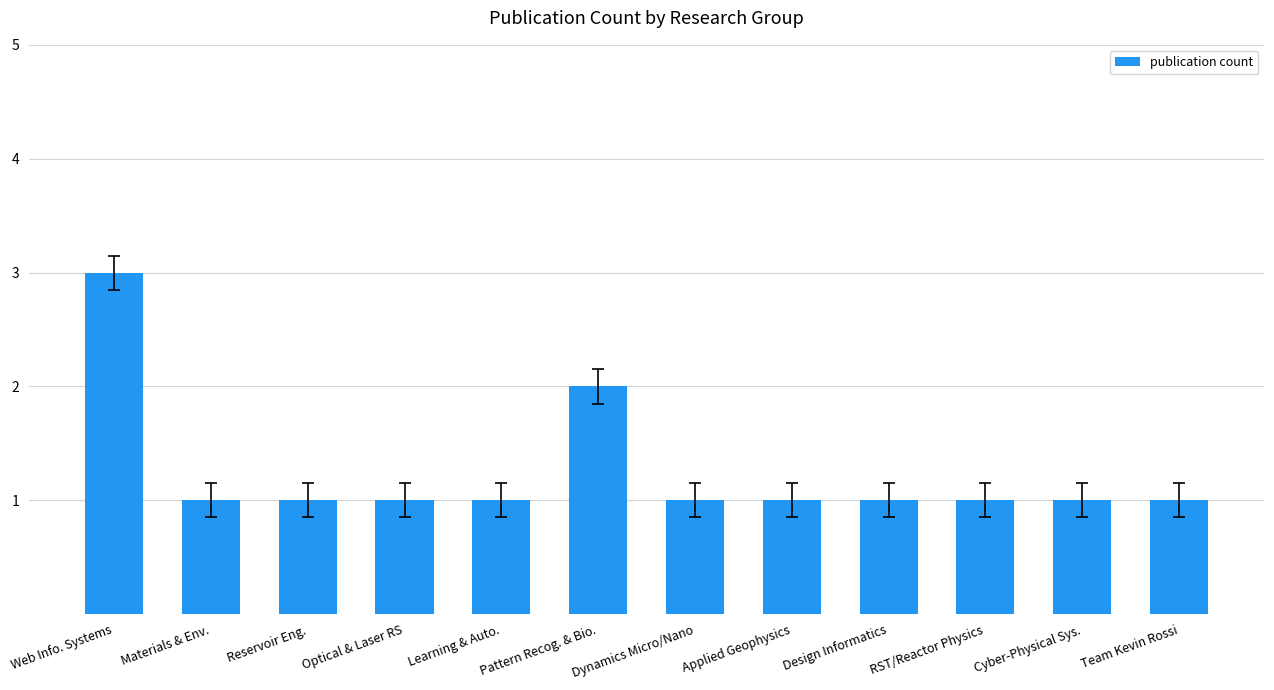

Reading left to right, transcribe all the data shown in this chart.

Web Info. Systems=3	Materials & Env.=1	Reservoir Eng.=1	Optical & Laser RS=1	Learning & Auto.=1	Pattern Recog. & Bio.=2	Dynamics Micro/Nano=1	Applied Geophysics=1	Design Informatics=1	RST/Reactor Physics=1	Cyber-Physical Sys.=1	Team Kevin Rossi=1